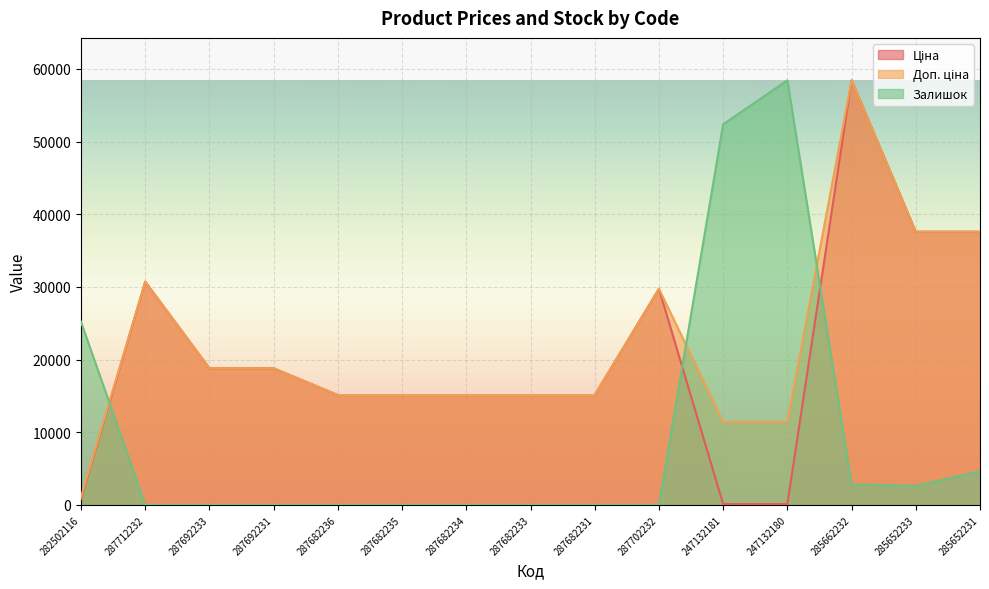

Reading left to right, what are all the values shown in this chart?

Ціна: 818.5	30717.1	18796.8	18796.8	15120.0	15120.0	15120.0	15120.0	15120.0	29747.2	114.1	114.1	58426.5	37593.6	37593.6
Доп. ціна: 1109.2	30717.1	18796.8	18796.8	15120.0	15120.0	15120.0	15120.0	15120.0	29747.2	11410.0	11410.0	58426.5	37593.6	37593.6
Залишок: 25183.9	0.0	0.0	0.0	0.0	0.0	0.0	0.0	0.0	0.0	52382.4	58426.5	2820.6	2619.1	4633.8